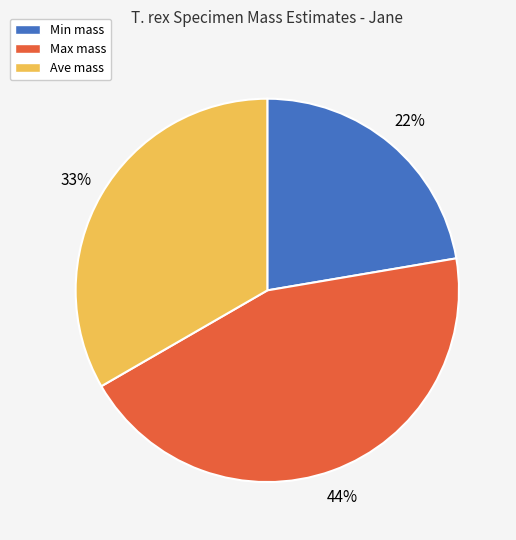

Does Min mass represent more than half of the total?

No